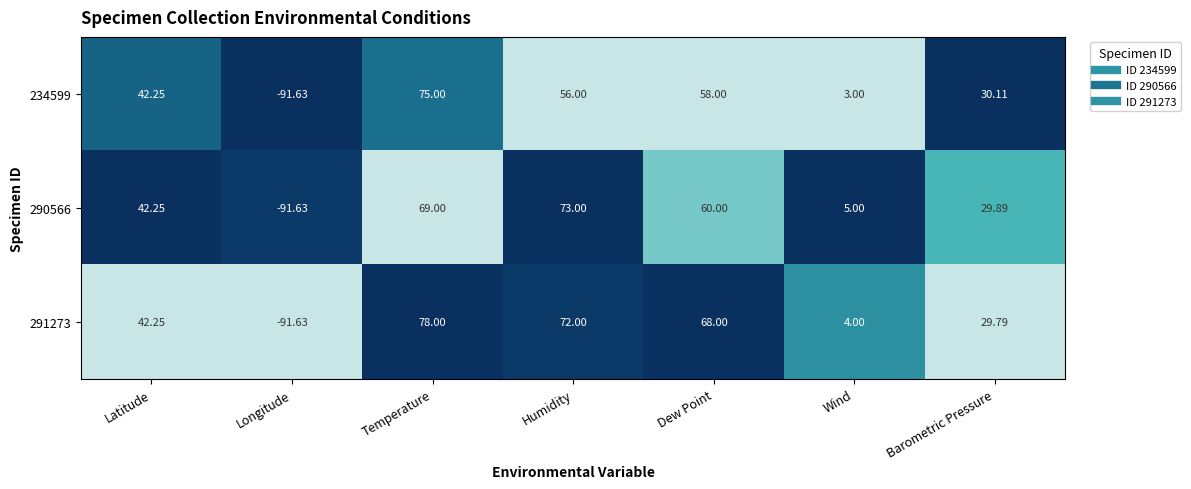

Which series has the largest total across all categories?

291273